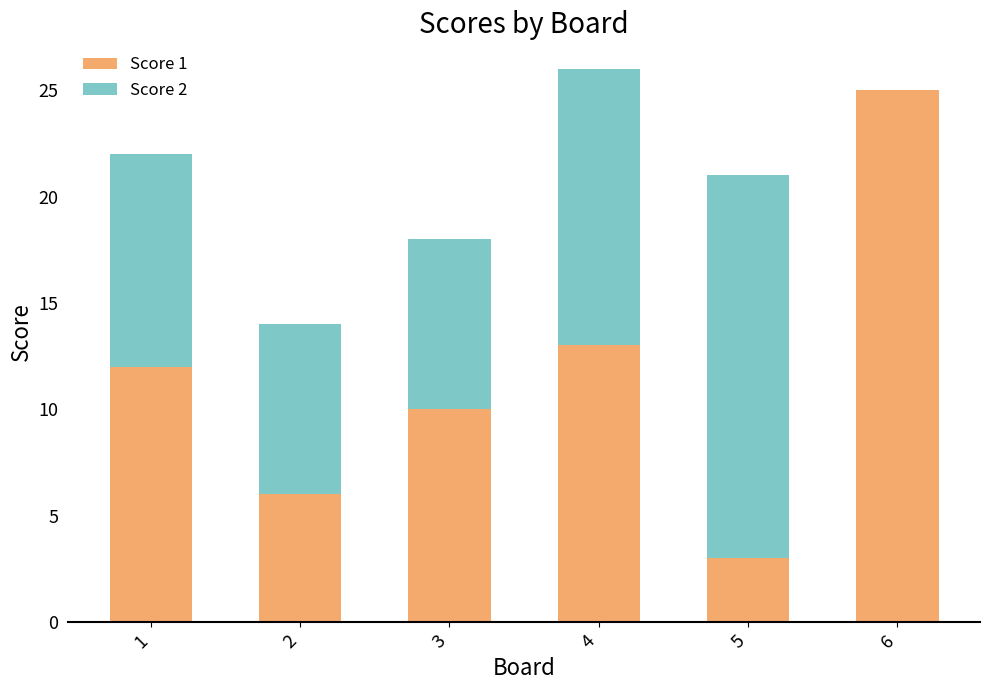

Where is Score 1 nearest to the value 14?

4